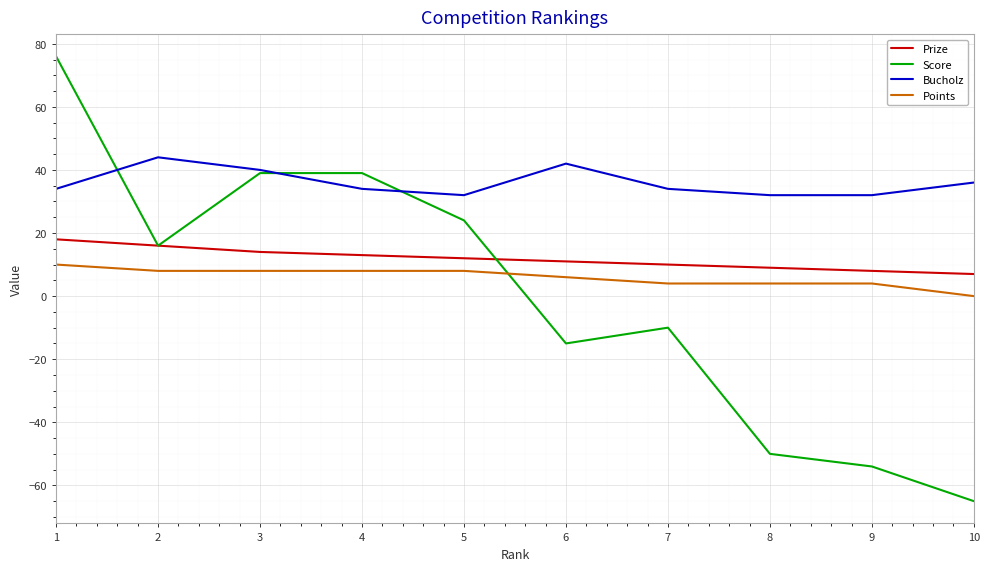

List the series in order of their peak value, lowest first.

Points, Prize, Bucholz, Score